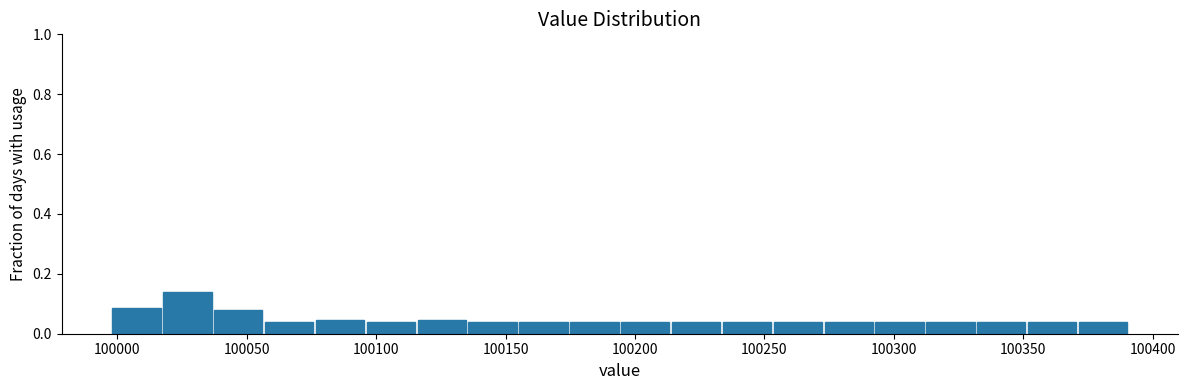

Read against the x-axis, roughly where is the centre of the tallest bar?

100025